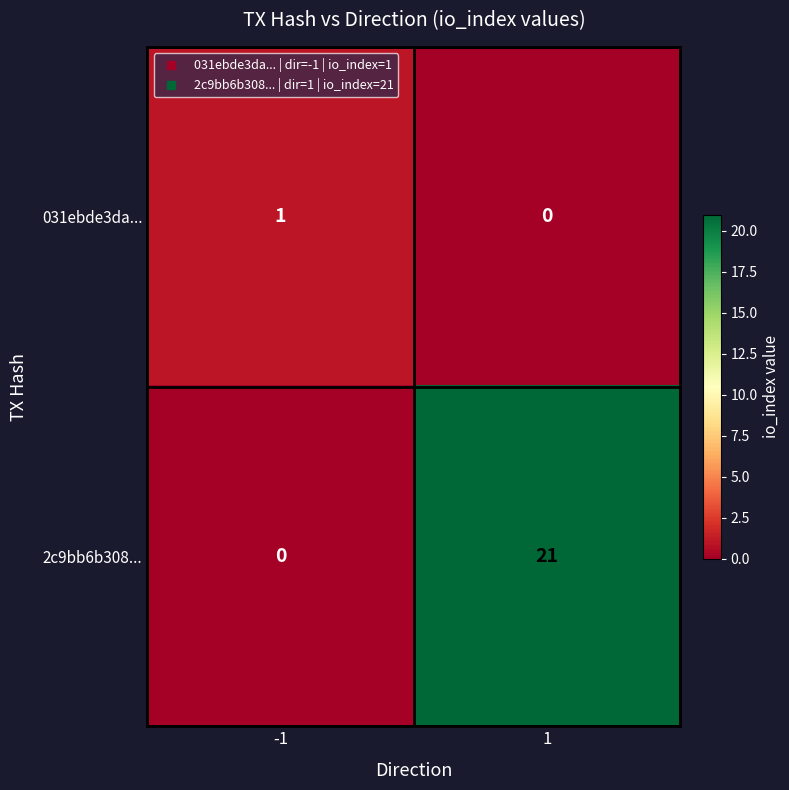

Which series has the largest range (max minus min)?

2c9bb6b308...